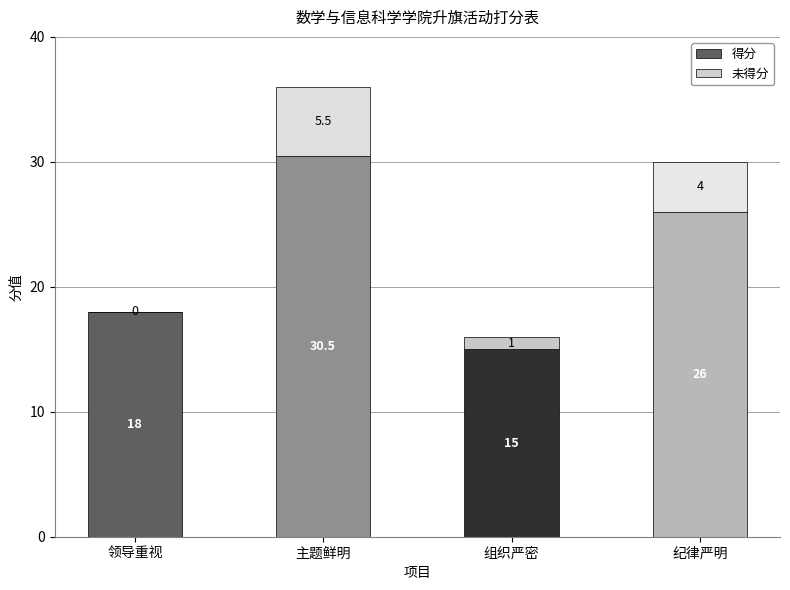

At which label is 得分 closest to 22?

领导重视